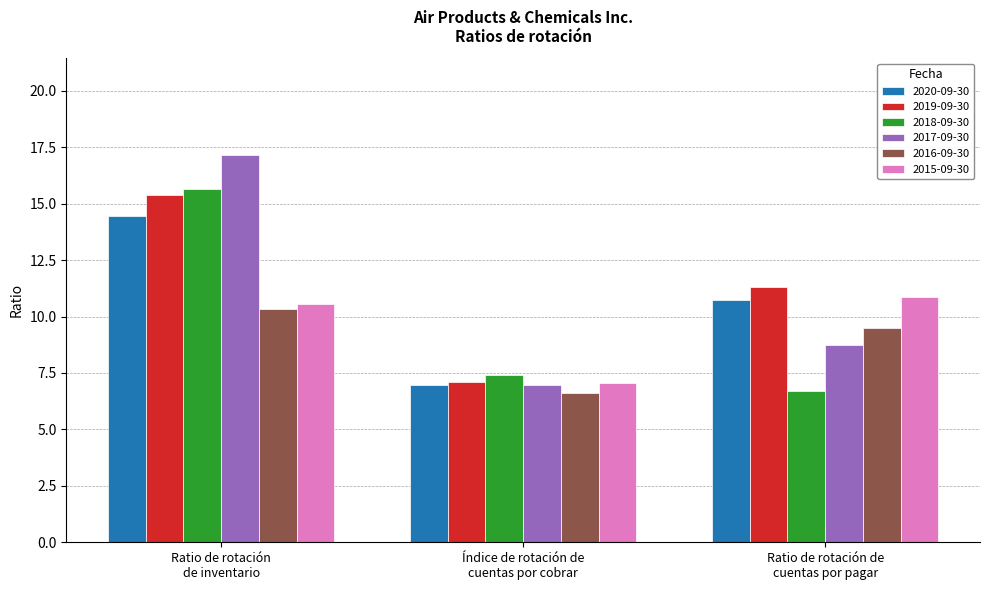

What is the difference between the 2020-09-30 values at Índice de rotación de
cuentas por cobrar and Ratio de rotación de
cuentas por pagar?

3.8